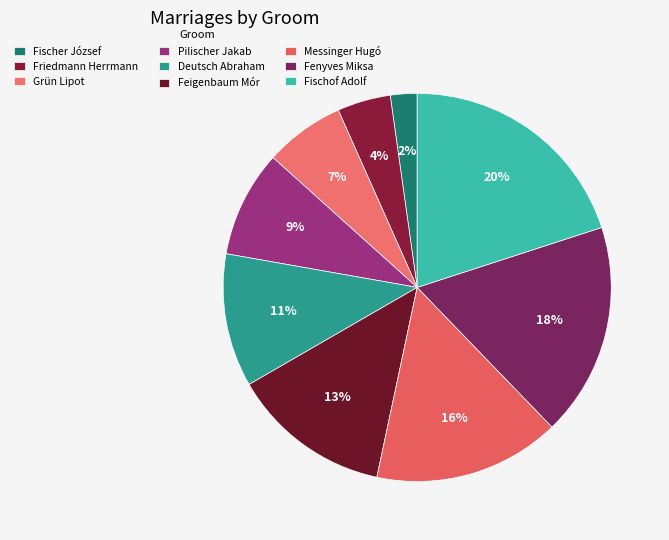

How many slices are in this pie chart?

9